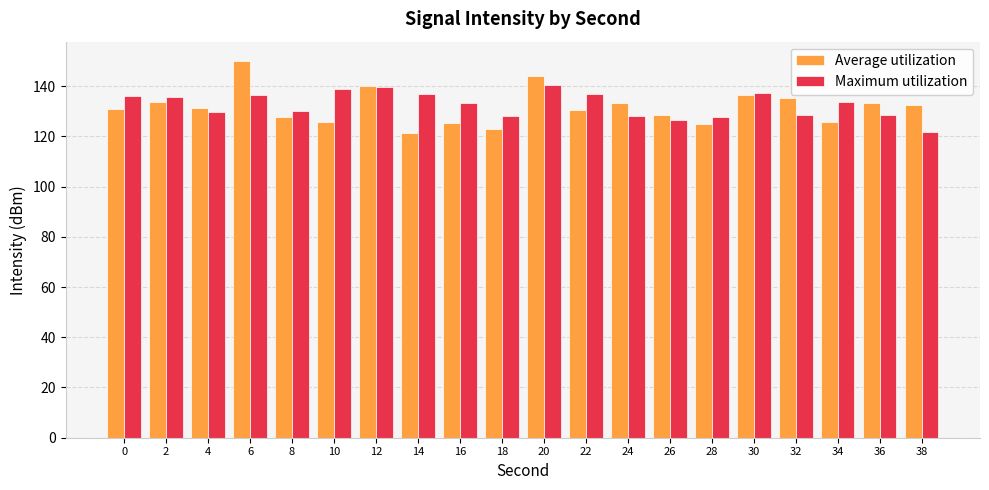

The value of Average utilization at 30 is 136.5. True or false?

True